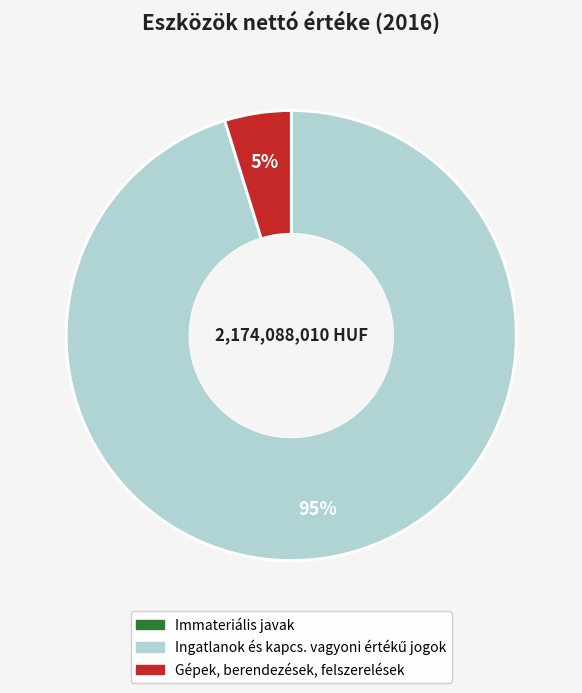

To the nearest percent, what is the difference between the largest and smallest slice percentages?

95%